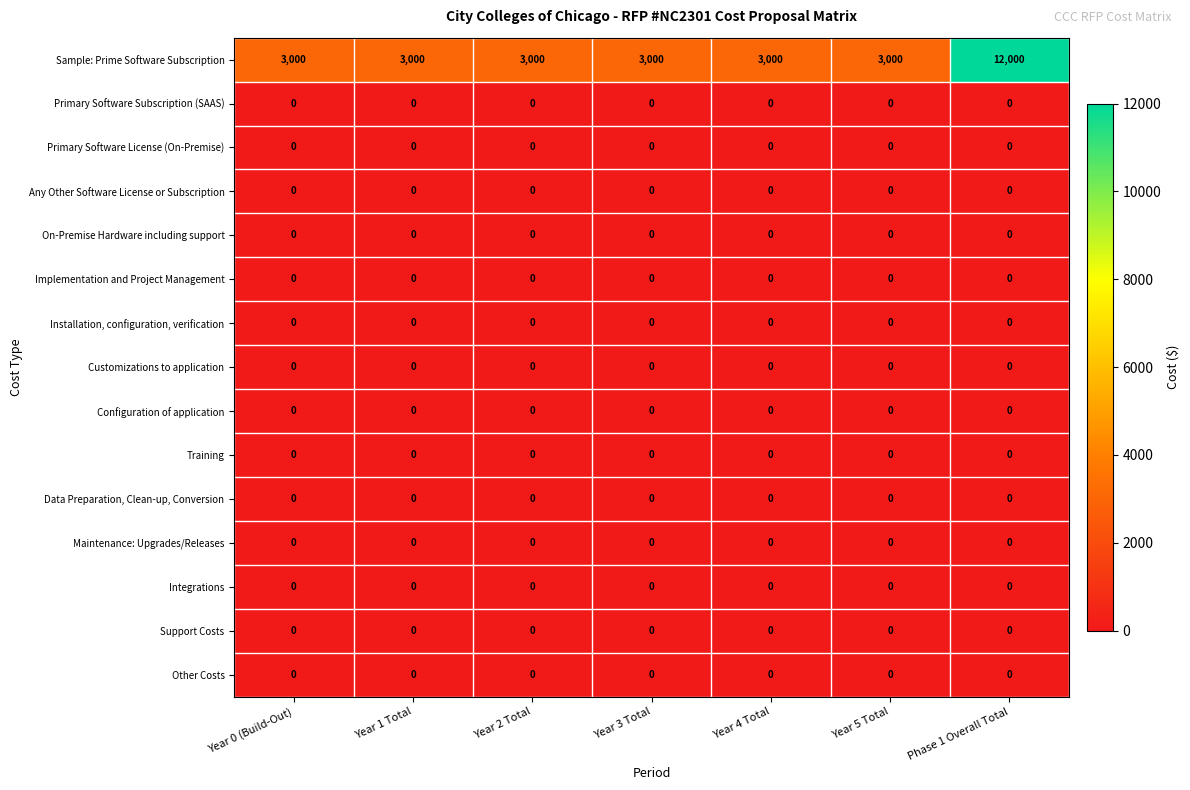

Which series has the largest range (max minus min)?

Sample: Prime Software Subscription